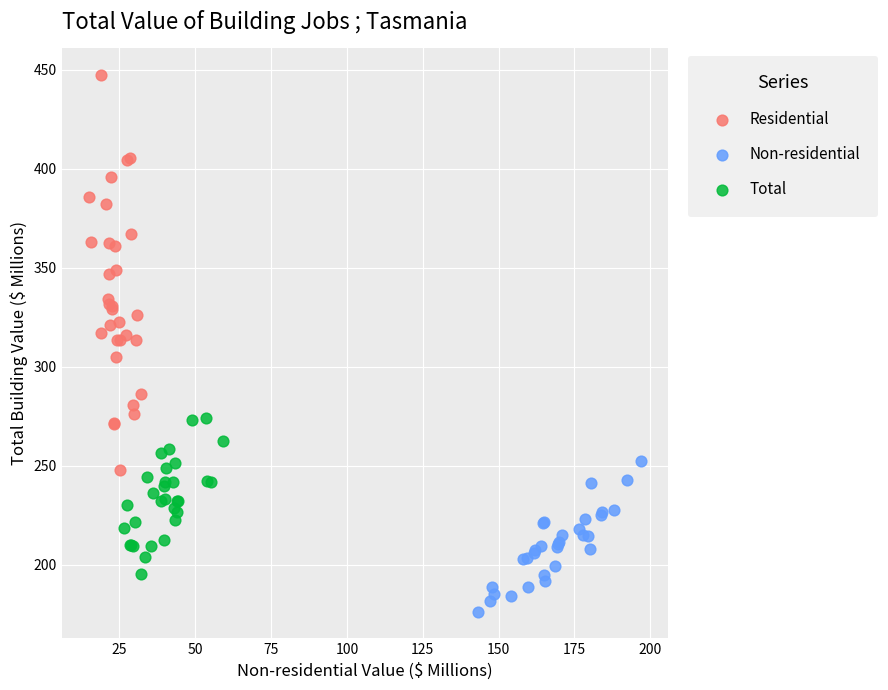

Which series has the largest Y range (max minus min)?

Residential